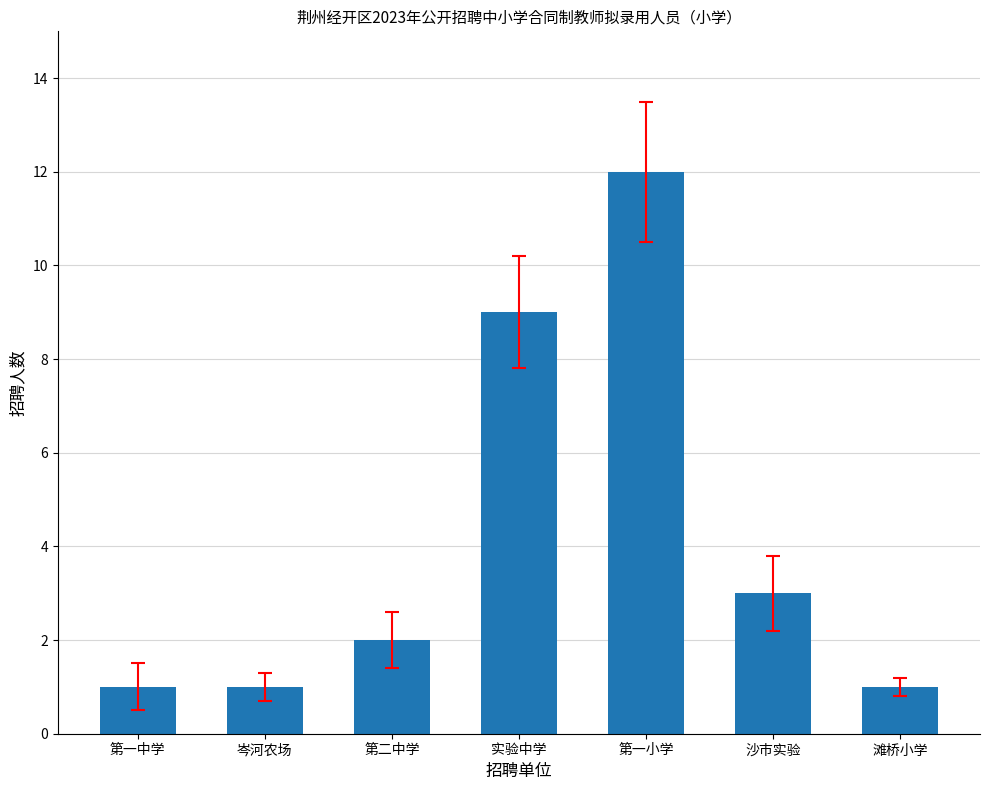

How many data points are less than 2?

3